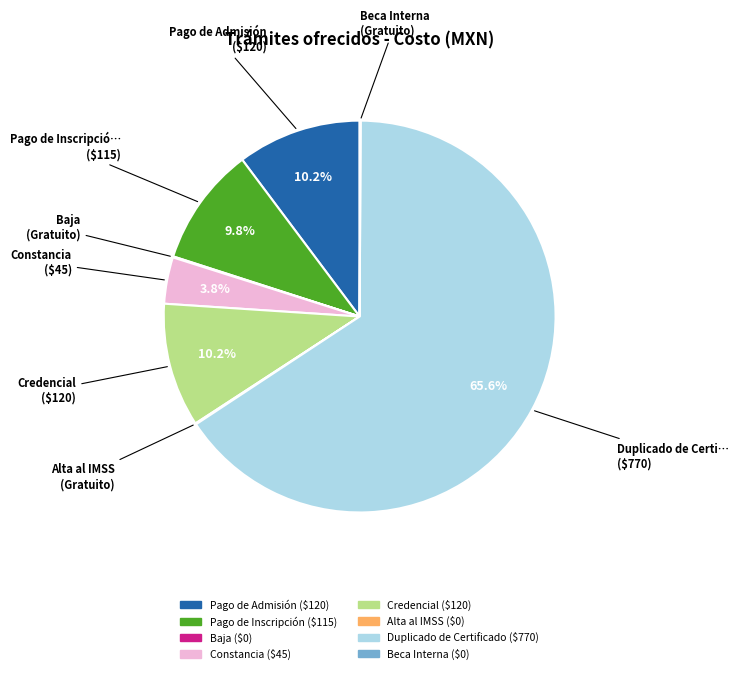

Which slice represents more than half of the pie?

Duplicado de Certificado